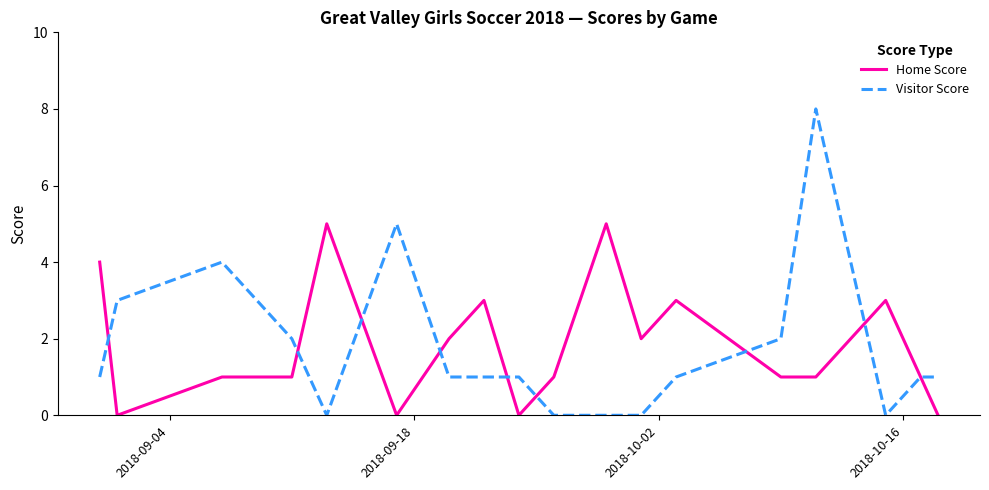

What is the maximum value shown in the chart?

8